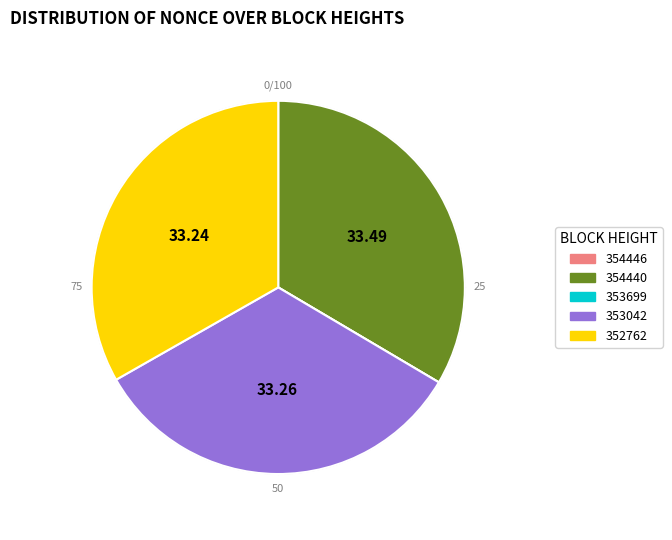

To the nearest percent, what percentage of the pie is 354440?

33%